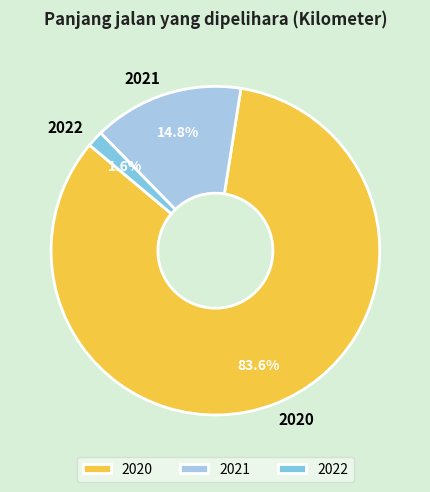

To the nearest percent, what is the combined percentage of 2021 and 2020?

98%